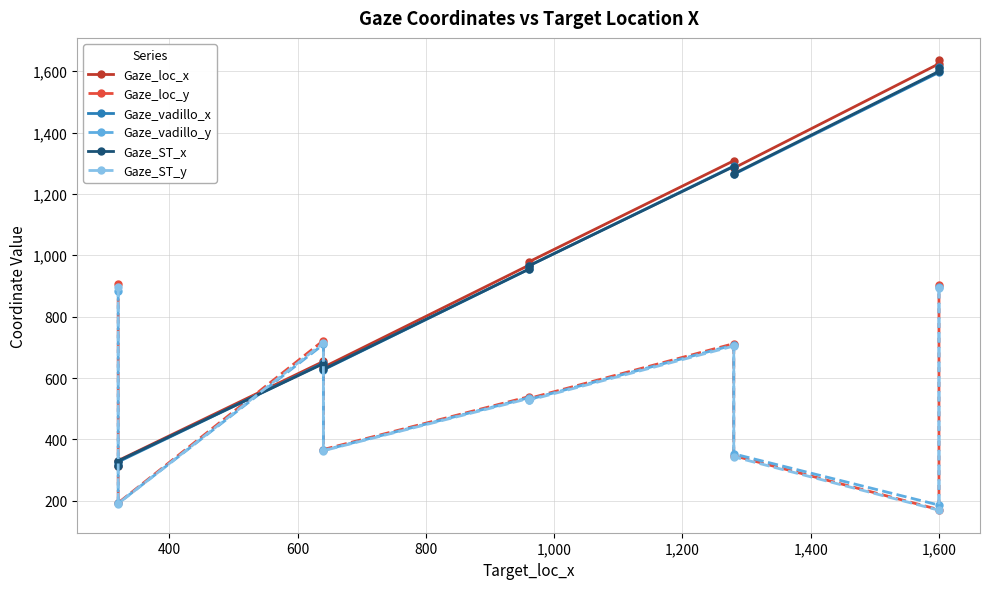

Reading left to right, what are all the values shown in this chart?

Gaze_loc_x: 314.0	331.0	654.0	635.0	967.0	978.0	1308.0	1284.0	1624.0	1635.0
Gaze_loc_y: 907.0	193.0	722.0	367.0	539.0	533.0	712.0	347.0	171.0	903.0
Gaze_vadillo_x: 316.5	326.7	648.6	626.8	954.3	965.0	1290.6	1263.8	1596.0	1613.4
Gaze_vadillo_y: 885.1	191.6	709.5	364.3	535.5	529.8	707.7	352.8	185.9	897.3
Gaze_ST_x: 312.9	329.6	646.8	628.2	954.2	965.0	1289.1	1265.5	1599.4	1610.2
Gaze_ST_y: 897.2	190.9	714.2	363.0	533.2	527.2	704.3	343.3	169.2	893.2